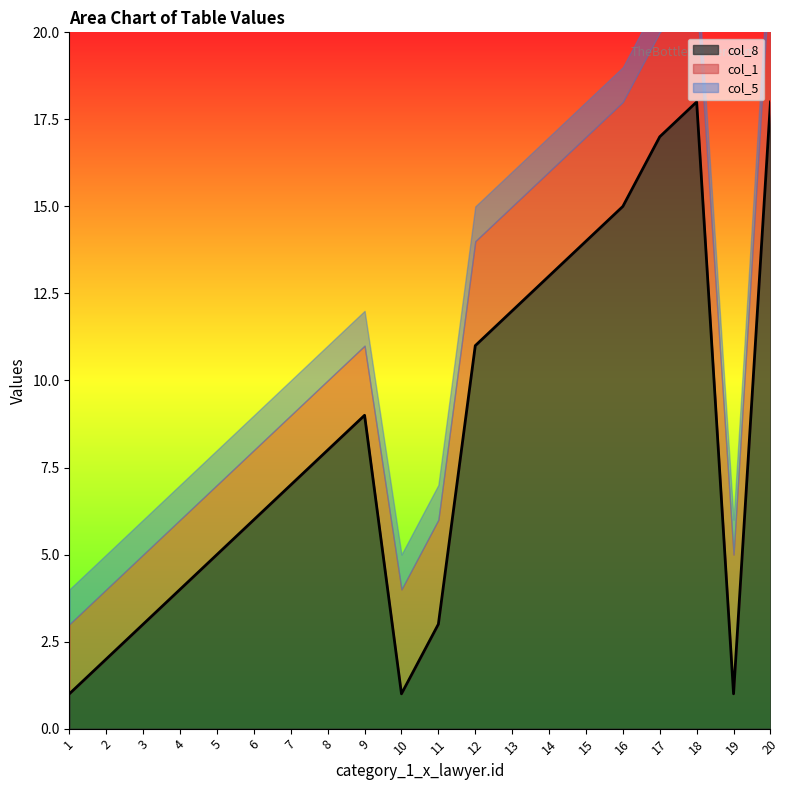

Which series has the largest total across all categories?

col_8